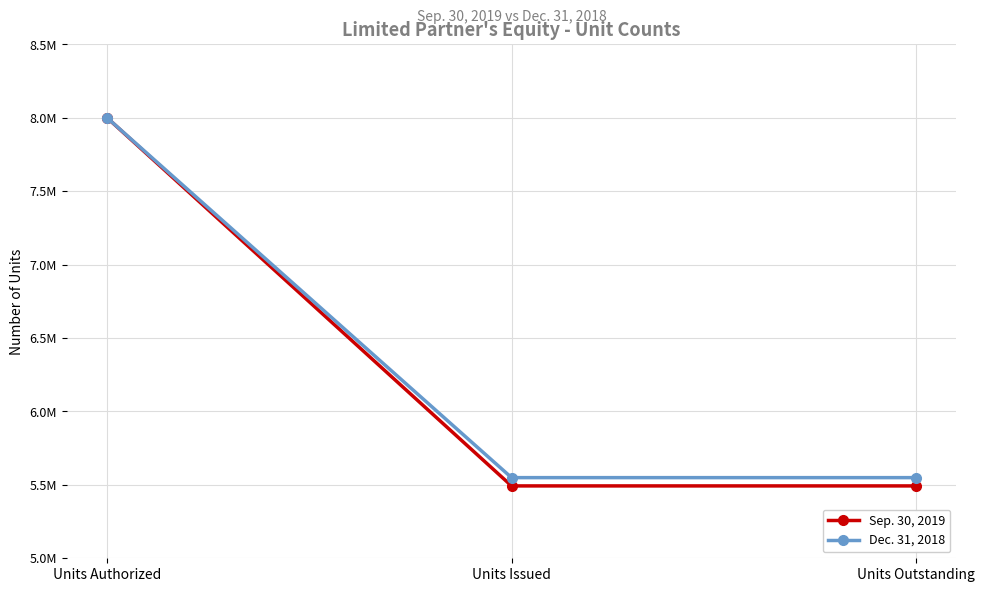

Does the chart have visible grid lines?

Yes